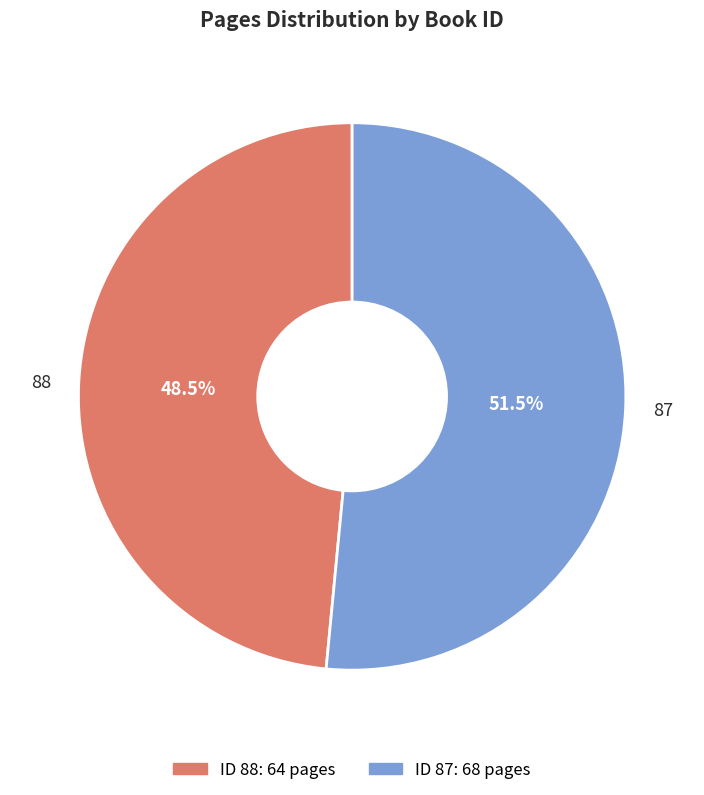

What is the smallest slice in the pie chart?

88